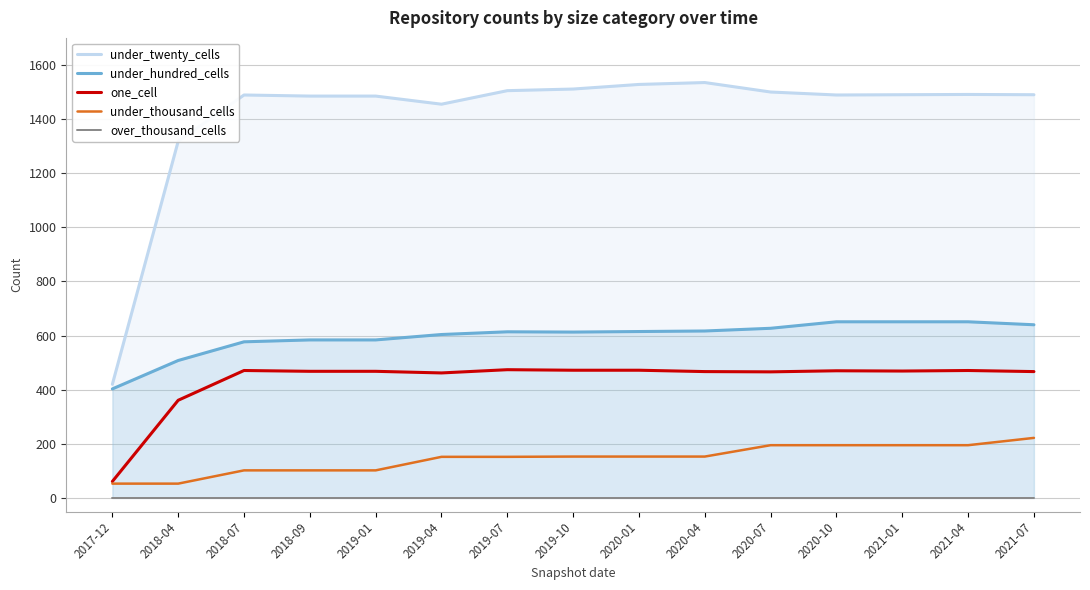

How many series are shown in this chart?

5